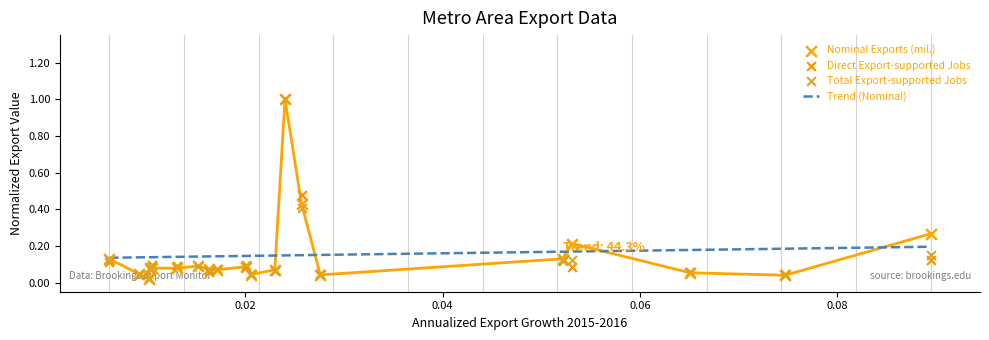

Which series has the widest spread of Y values?

Nominal Exports (mil.)